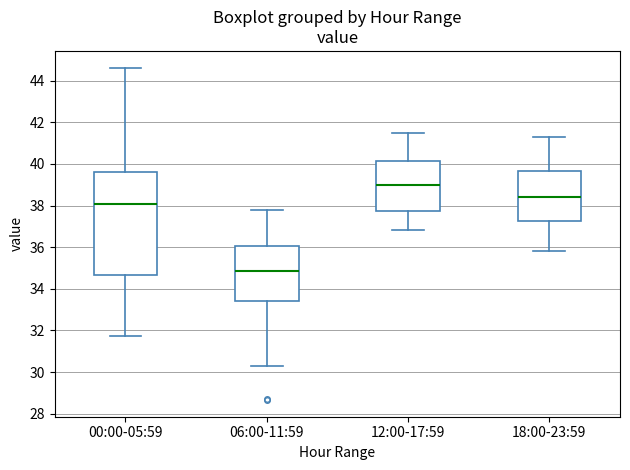

Reading left to right, read every box against the y-axis: the position of its median line, the range the box covers, and the ends of its whiskers. The values are not printed on the chart, so give them approximately, as read against the axis.

00:00-05:59: median 38.0, box 34.6 to 39.6, whiskers 31.8 to 44.6
06:00-11:59: median 34.8, box 33.4 to 36.0, whiskers 30.2 to 37.8
12:00-17:59: median 39.0, box 37.8 to 40.2, whiskers 36.8 to 41.6
18:00-23:59: median 38.4, box 37.2 to 39.6, whiskers 35.8 to 41.4